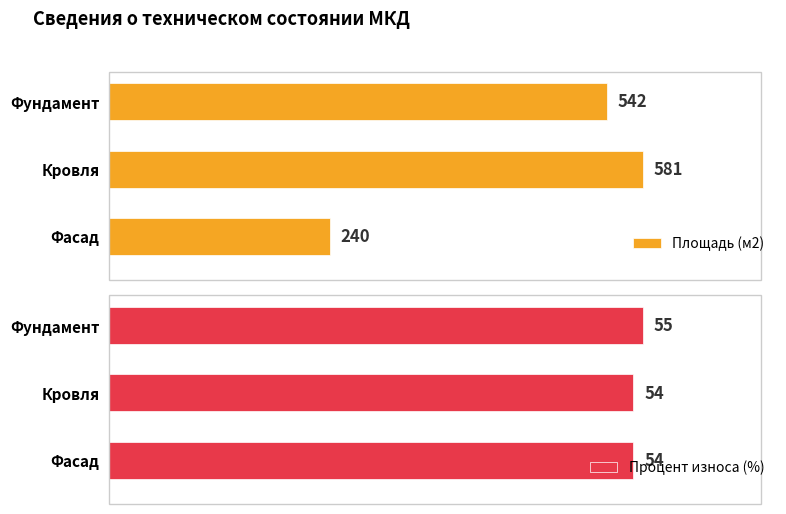

Which series has the widest spread of values?

Площадь (м2)